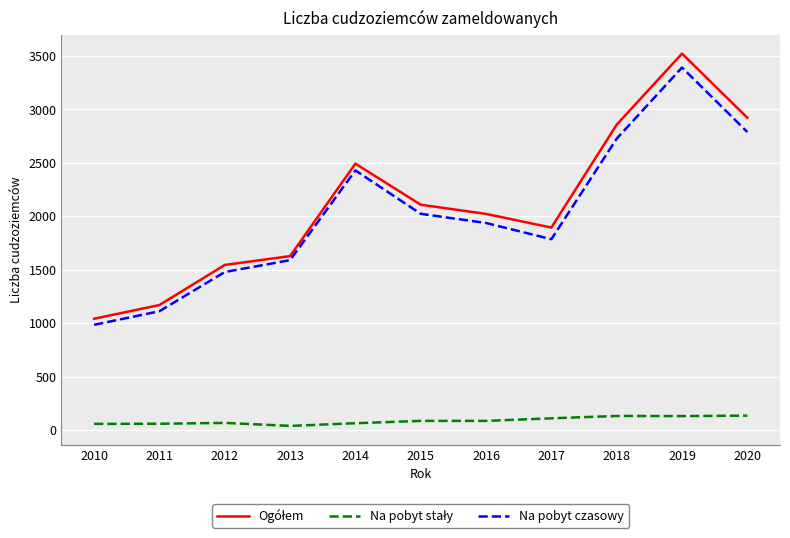

What is the maximum value shown in the chart?

3522